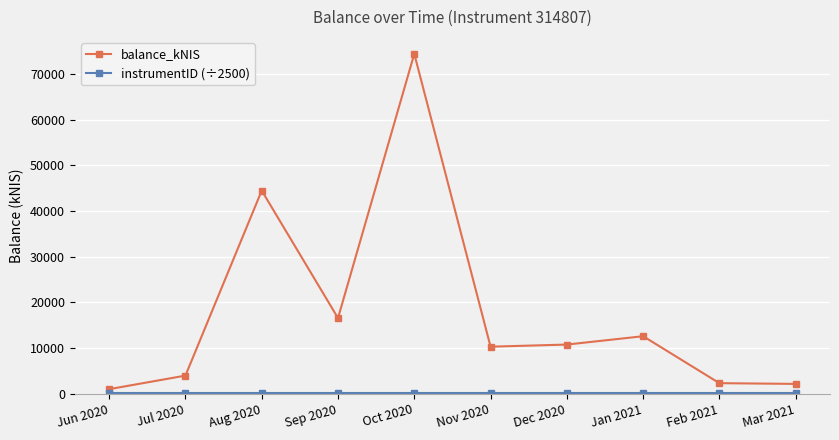

What is the label of the 3rd point from the right?

Jan 2021